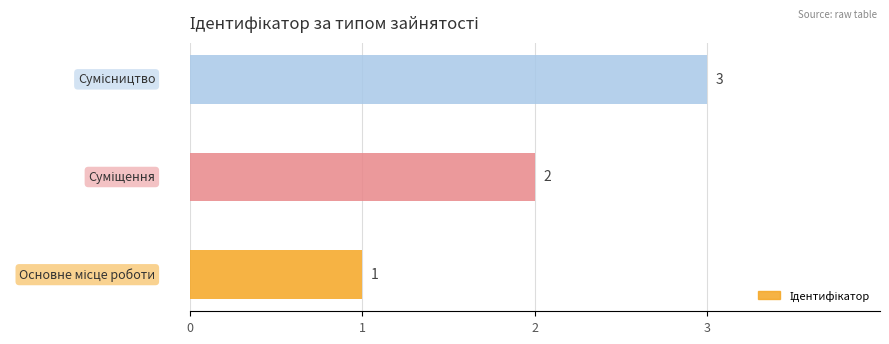

Does the chart contain stacked bars?

No